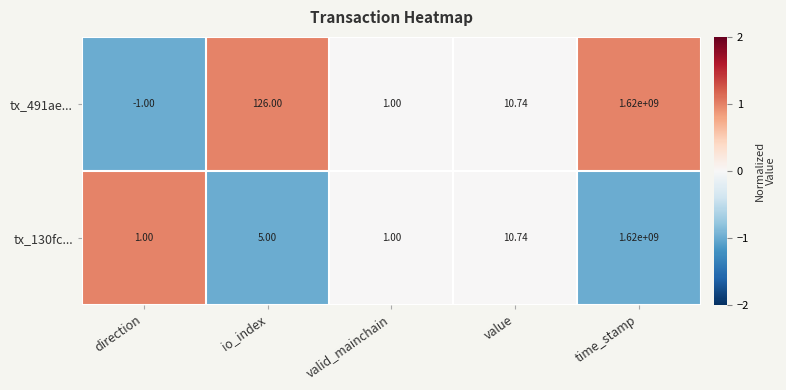

At which category is the sum across all series the highest?

time_stamp